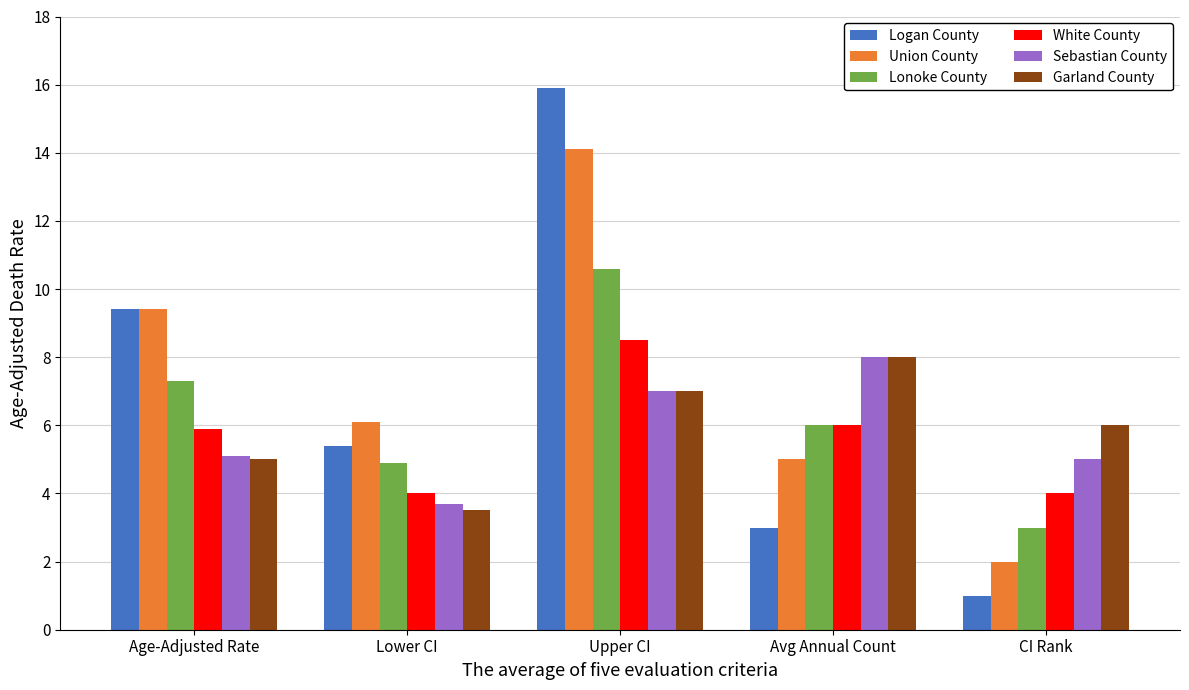

At which label does White County first exceed 5?

Age-Adjusted Rate